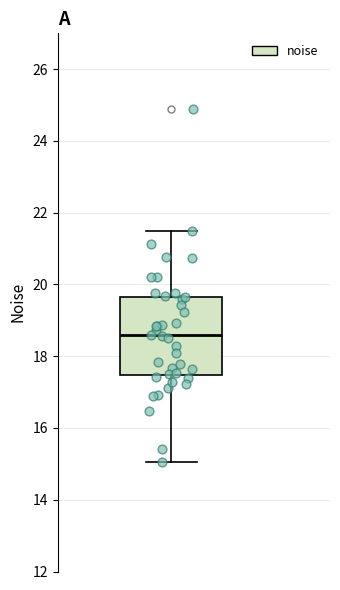

Read this box plot against the y-axis: the position of the median line, the range covered by the box, and the ends of both whiskers. The values are not printed on the chart, so give them approximately, as read against the axis.

median 18.6, box 17.4 to 19.6, whiskers 15.0 to 21.4